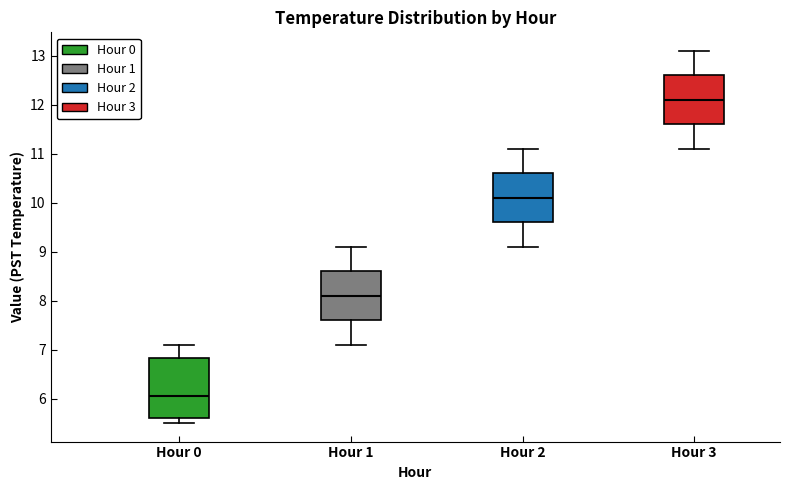

Reading left to right, transcribe this box plot: for each box, give where its median line is, the range the box spans, and where its two whiskers end, as read against the y-axis. The values are not printed on the chart, so give them approximately, as read against the axis.

Hour 0: median 6.1, box 5.6 to 6.8, whiskers 5.5 to 7.1
Hour 1: median 8.1, box 7.6 to 8.6, whiskers 7.1 to 9.1
Hour 2: median 10.1, box 9.6 to 10.6, whiskers 9.1 to 11.1
Hour 3: median 12.1, box 11.6 to 12.6, whiskers 11.1 to 13.1